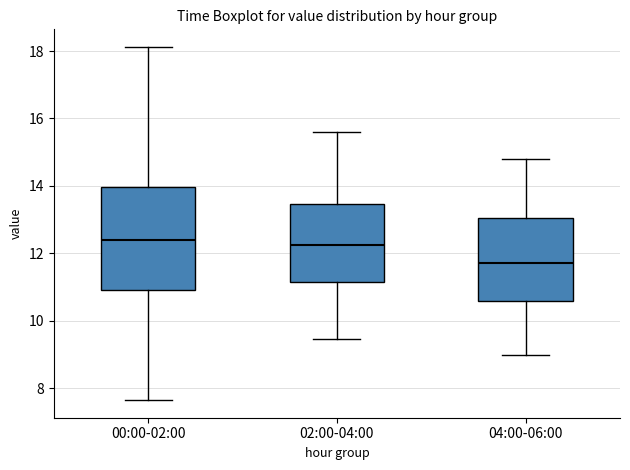

Reading left to right, transcribe this box plot: for each box, give where its median line is, the range the box spans, and where its two whiskers end, as read against the y-axis. The values are not printed on the chart, so give them approximately, as read against the axis.

00:00-02:00: median 12.4, box 11.0 to 14.0, whiskers 7.6 to 18.2
02:00-04:00: median 12.2, box 11.2 to 13.4, whiskers 9.4 to 15.6
04:00-06:00: median 11.8, box 10.6 to 13.0, whiskers 9.0 to 14.8